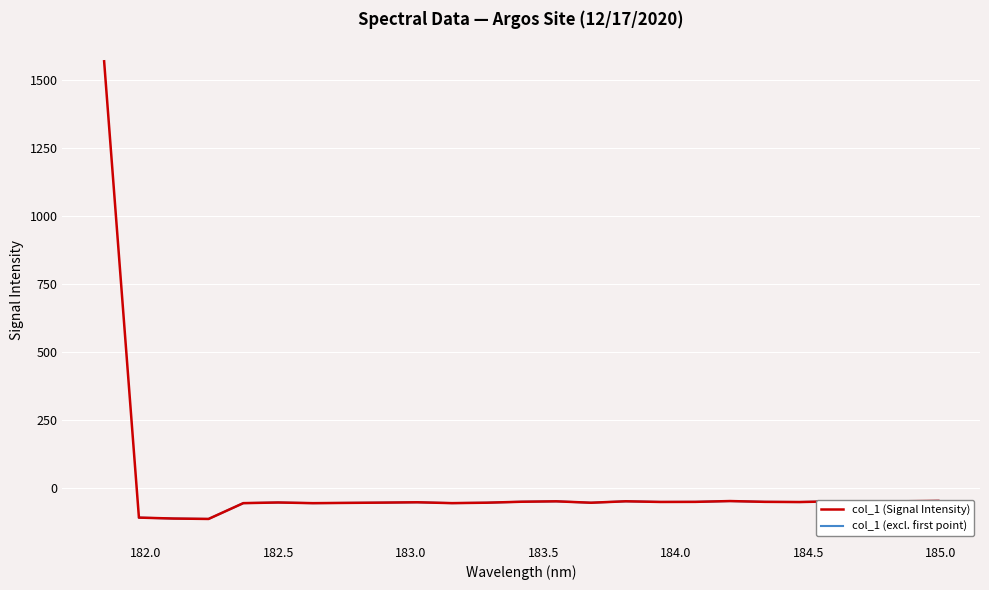

What is the smallest value displayed?

-115.2